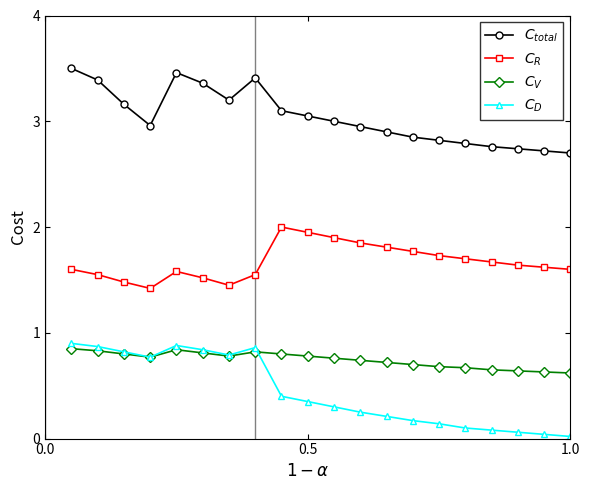

At how many categories does at least one series exceed 1?

20